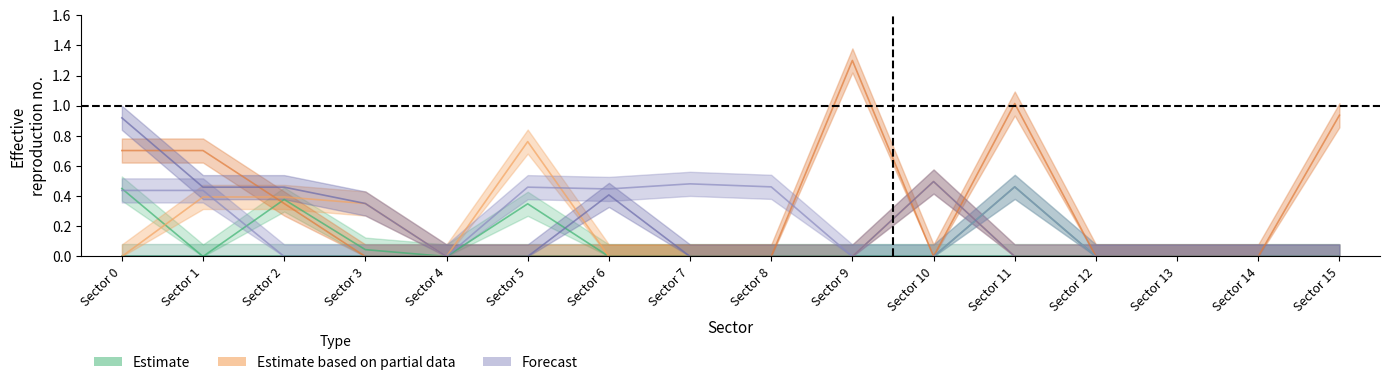

At which label is ELS Sector 1 HR closest to 0?

Sector 1